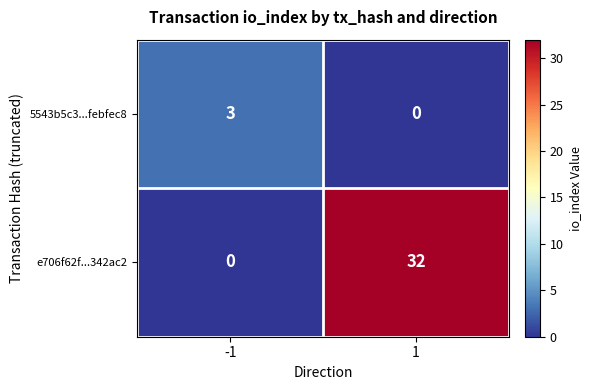

Which series changed the most between -1 and 1?

e706f62f...342ac2